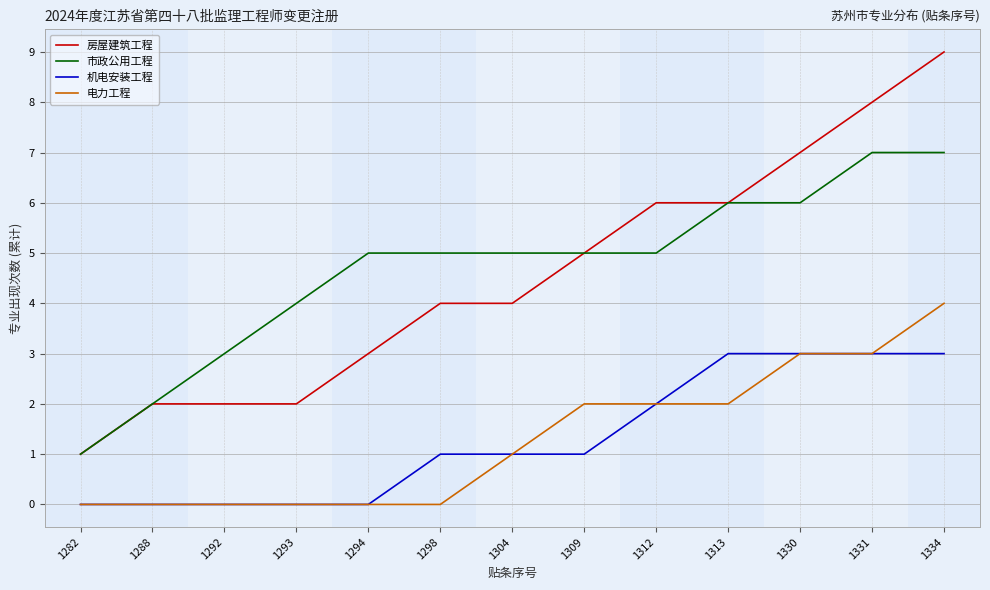

Which series has the largest range (max minus min)?

房屋建筑工程